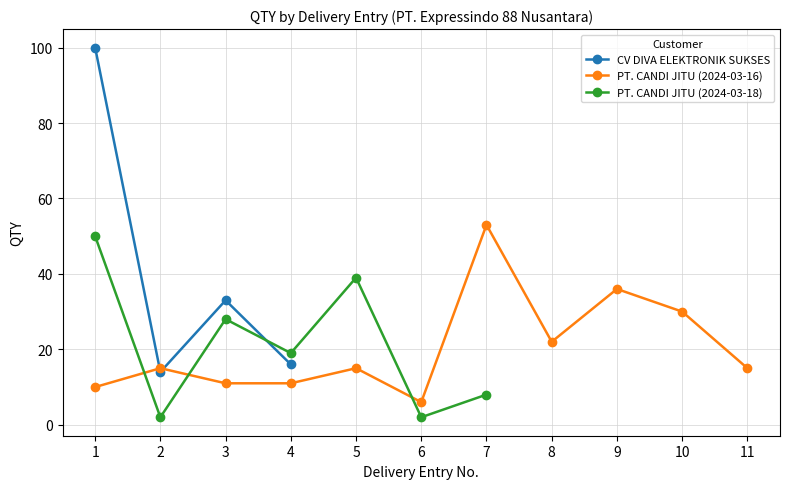

Is this an area chart (filled region under the line)?

No